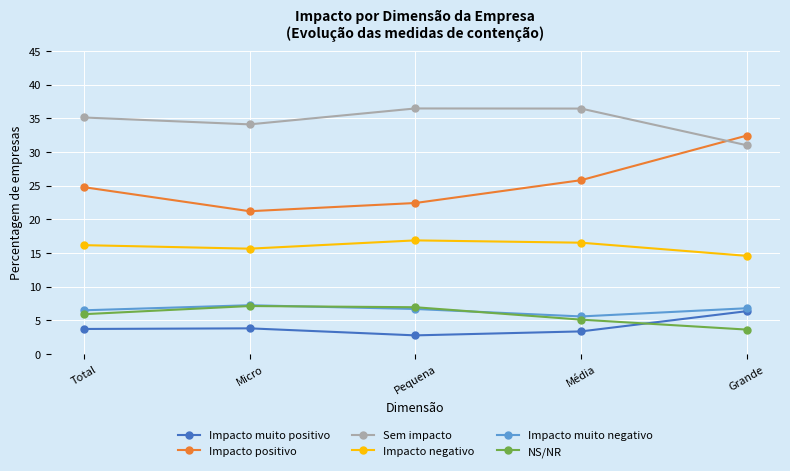

What is the minimum value for NS/NR?

3.6